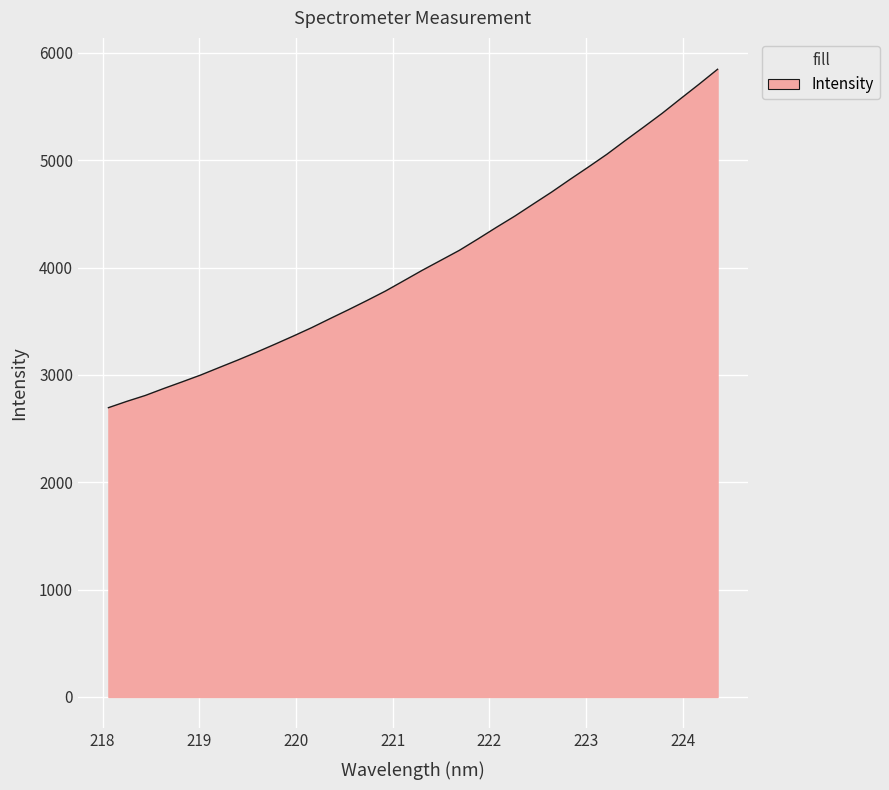

What is the difference between the maximum and minimum values?

3152.2